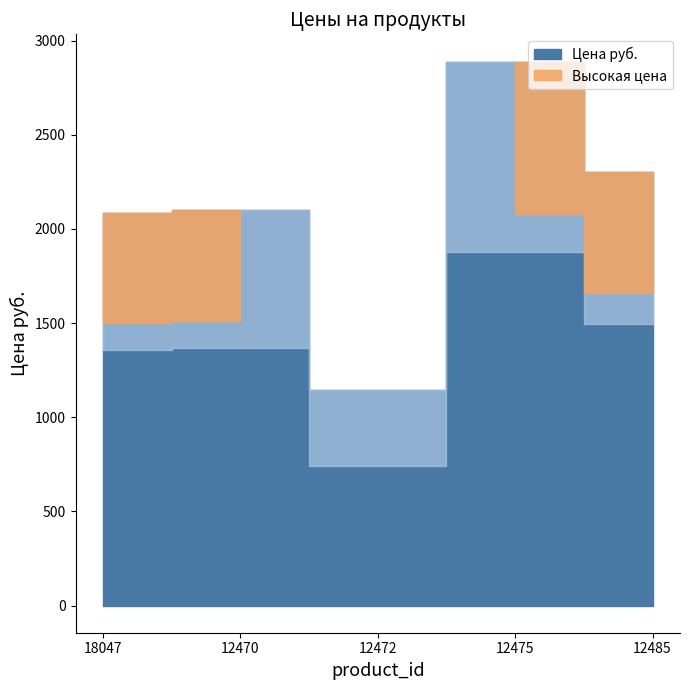

List the labels in order of value, largest first.

12475, 12485, 12470, 18047, 12472